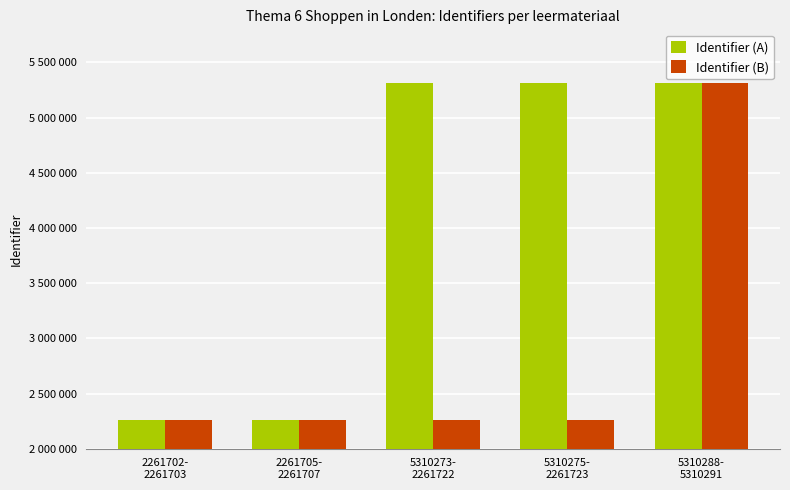

What are all the series names shown in the legend?

Identifier (A), Identifier (B)